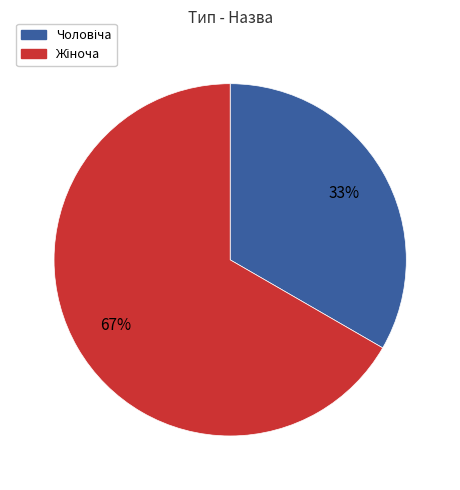

Does any single category account for the majority?

Yes